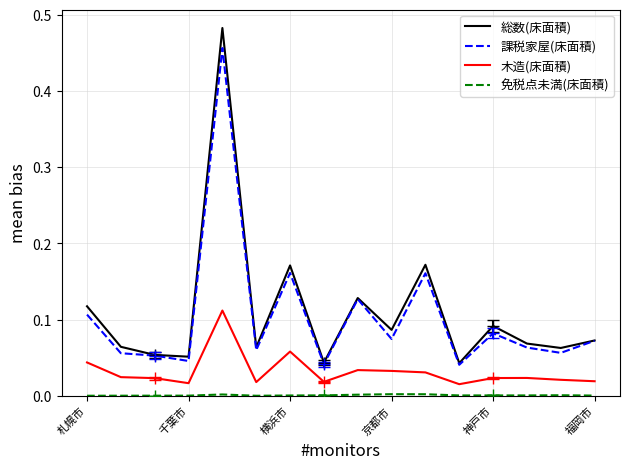

True or false: 総数(床面積) and 免税点未満(床面積) cross at least once.

False